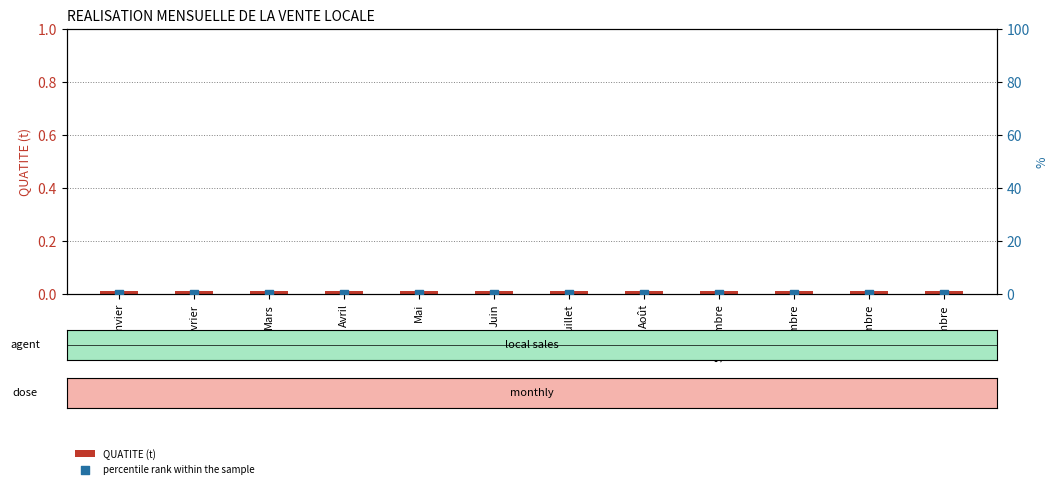

Which series contains the lowest Y value?

percentile rank within the sample